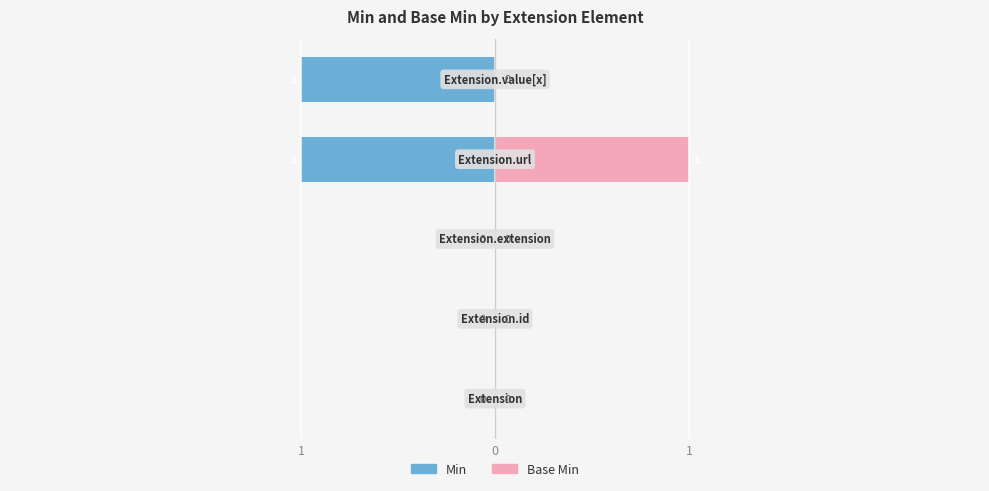

Between 1 and 0, which series saw the biggest shift?

Min